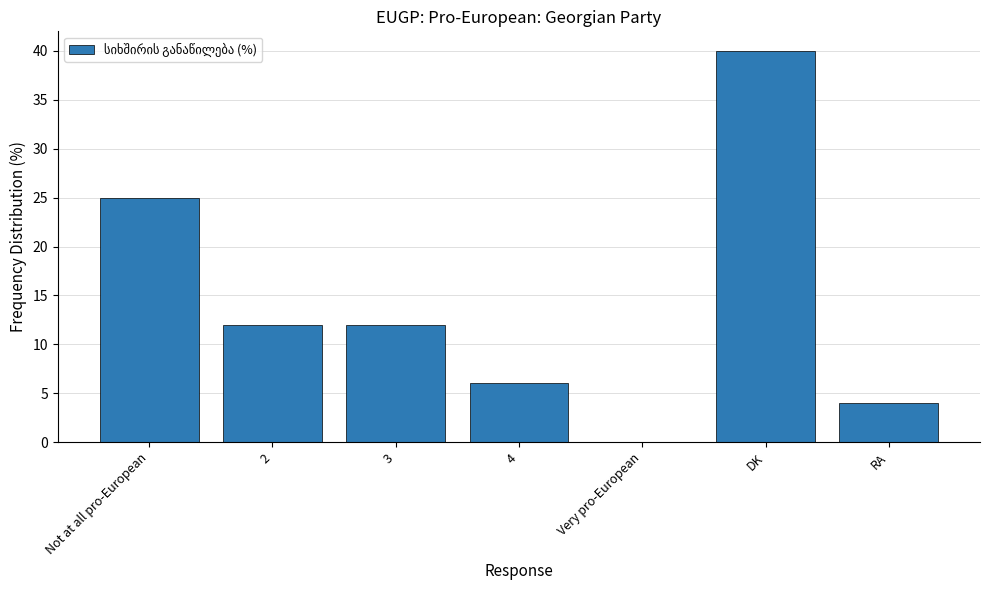

Count the number of categories in the chart.

7